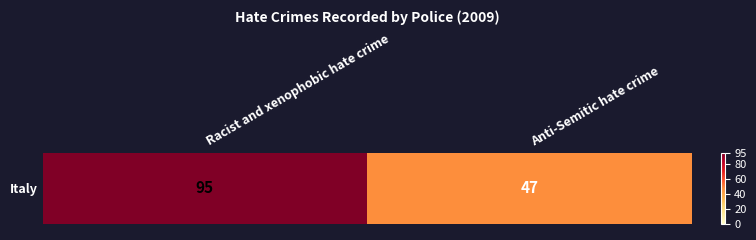

What is the sum of all values?

142